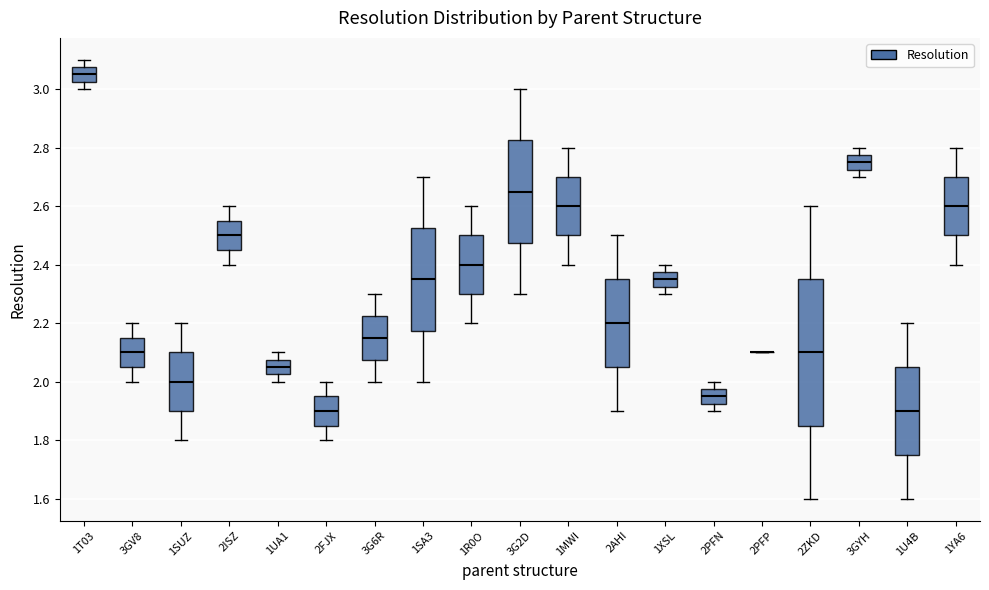

Where does the upper whisker of the box for 2PFN end on the y-axis? The values are not printed on the chart, so give them approximately, as read against the axis.

2.00